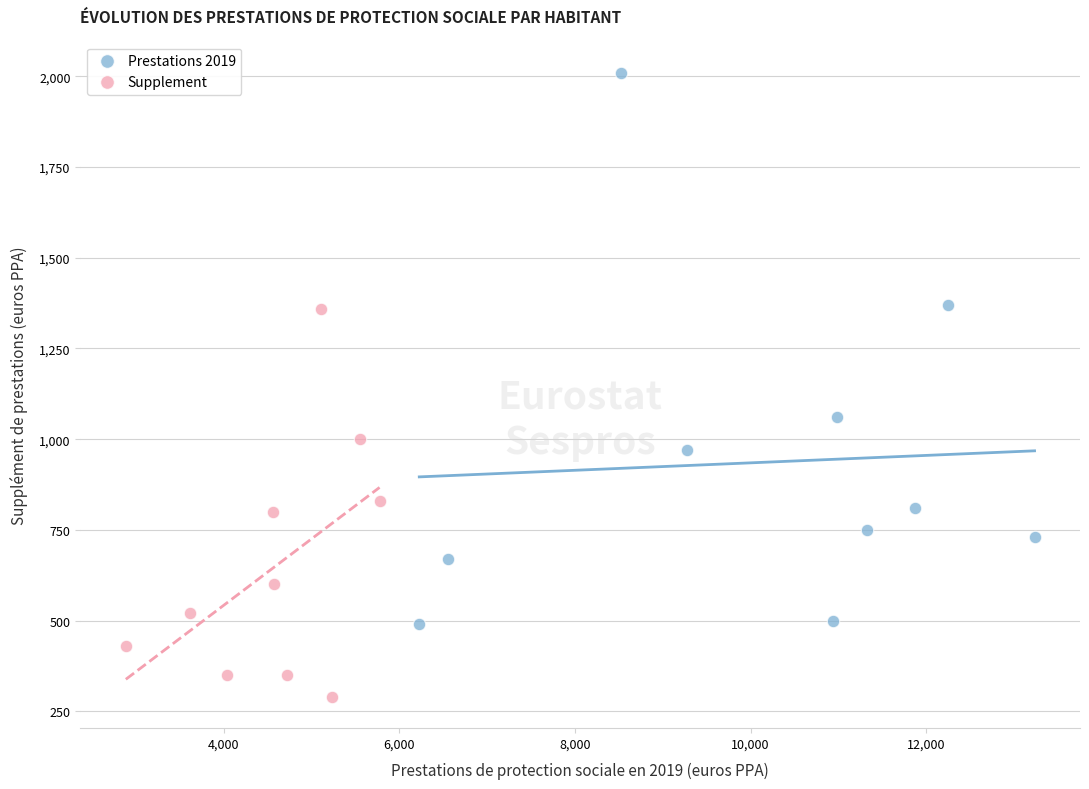

Which series contains the highest Y value?

Prestations 2019